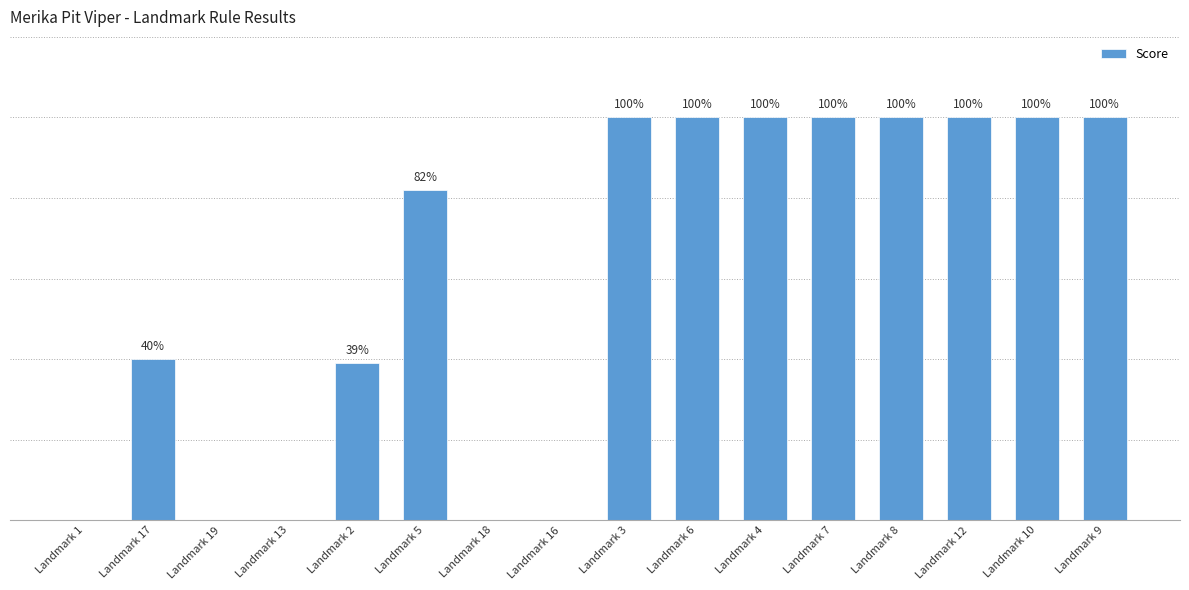

At which label is the value closest to 50?

Landmark 17